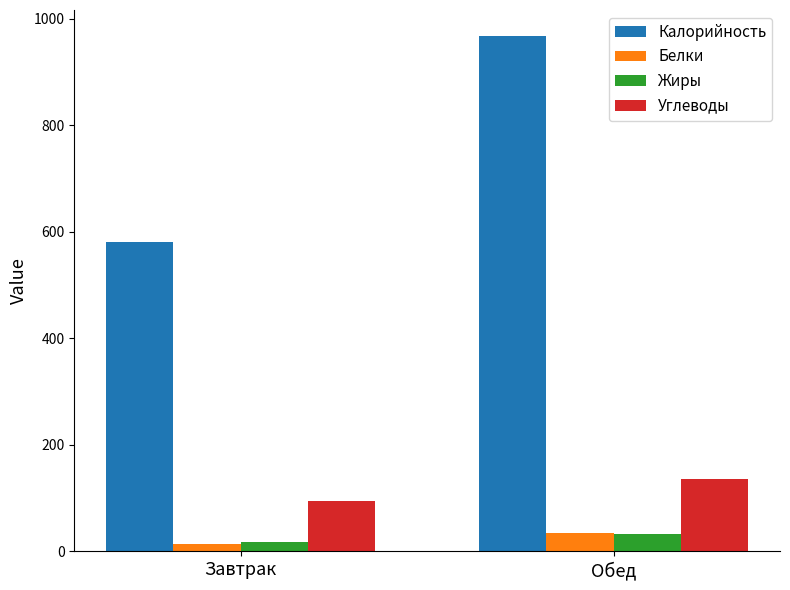

Reading left to right, transcribe all the data shown in this chart.

Калорийность: Завтрак=580	Обед=968
Белки: Завтрак=13	Обед=35
Жиры: Завтрак=17	Обед=33
Углеводы: Завтрак=94	Обед=135